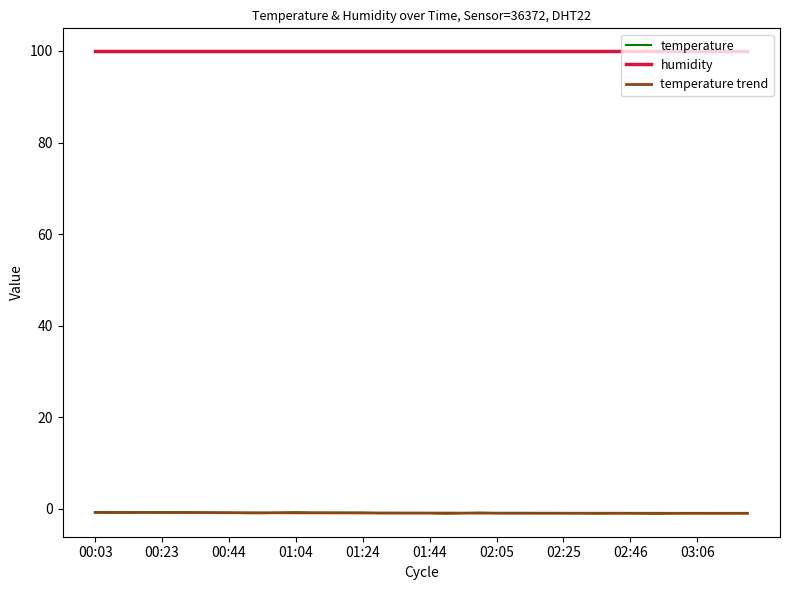

True or false: humidity and temperature trend intersect in this chart.

False